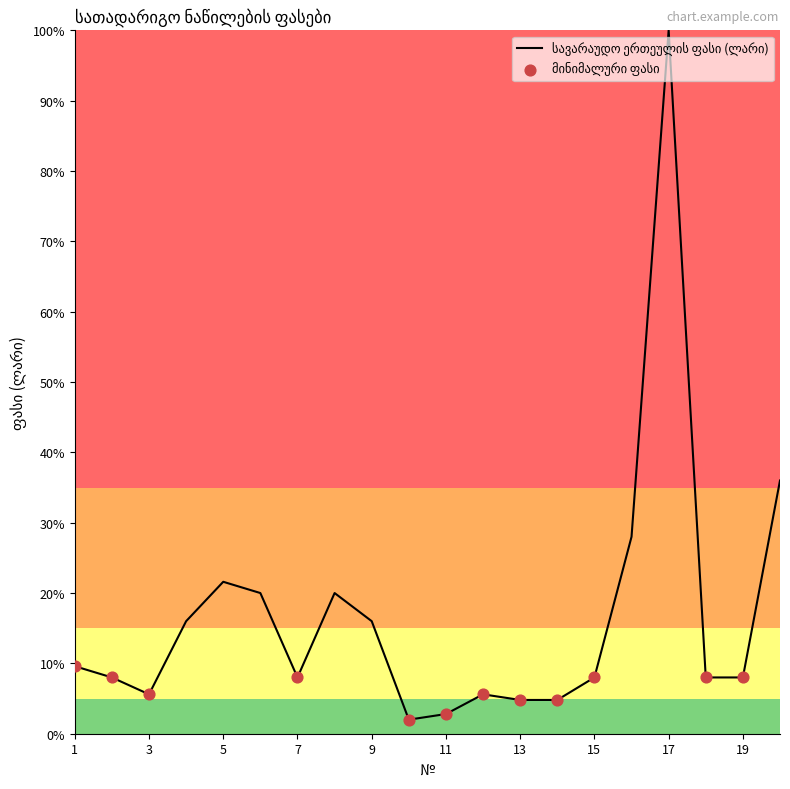

What is the minimum value shown in the chart?

2.0